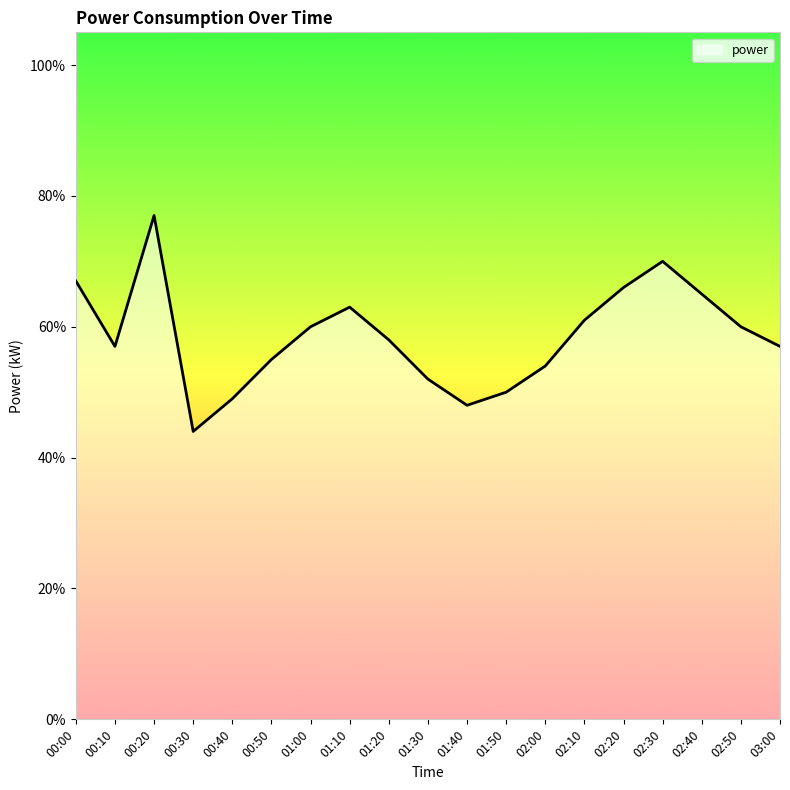

What is the change in value from 01:50 to 02:30?

+0.2